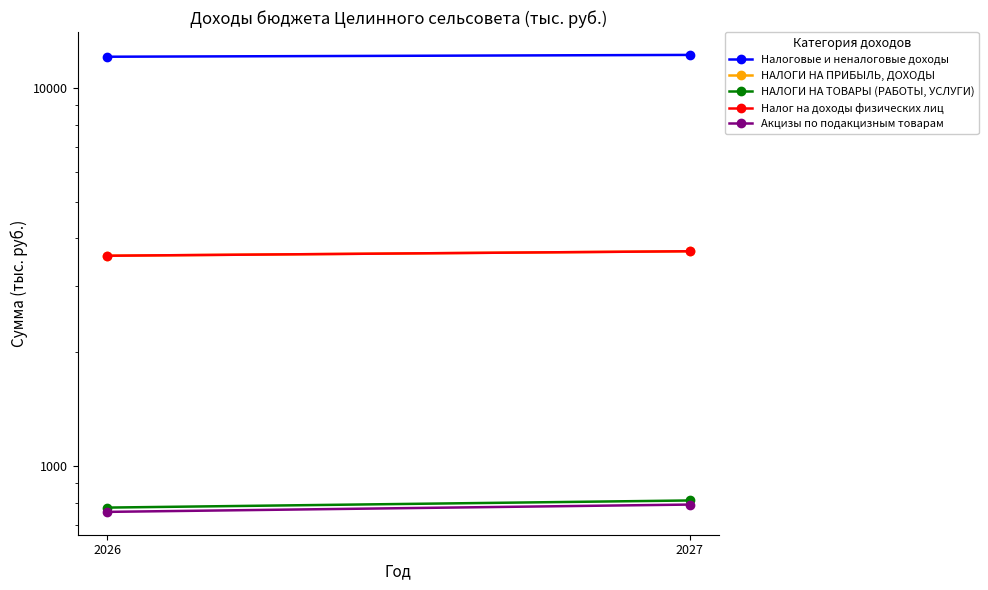

What is the greatest value displayed?

12237.9